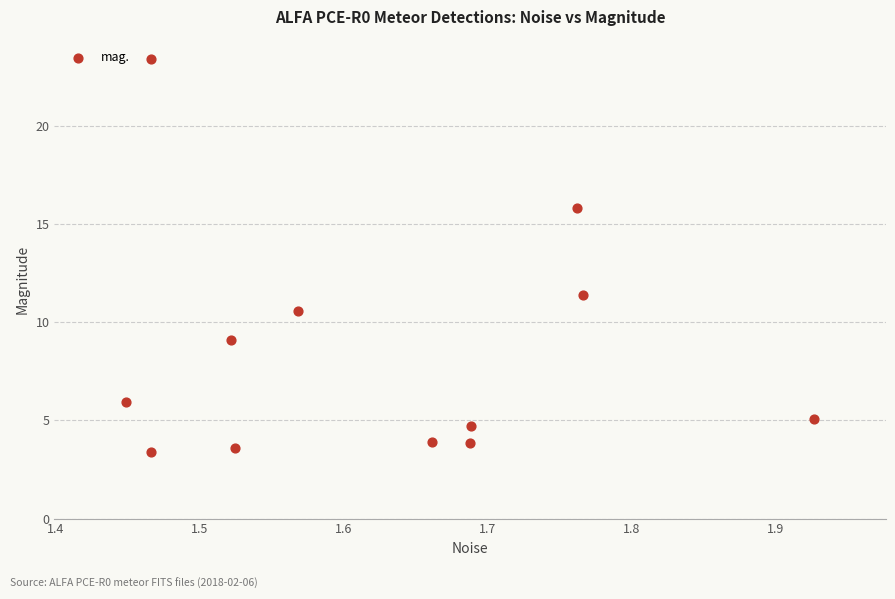

What Y value in the scatter plot is closest to 13?

11.4